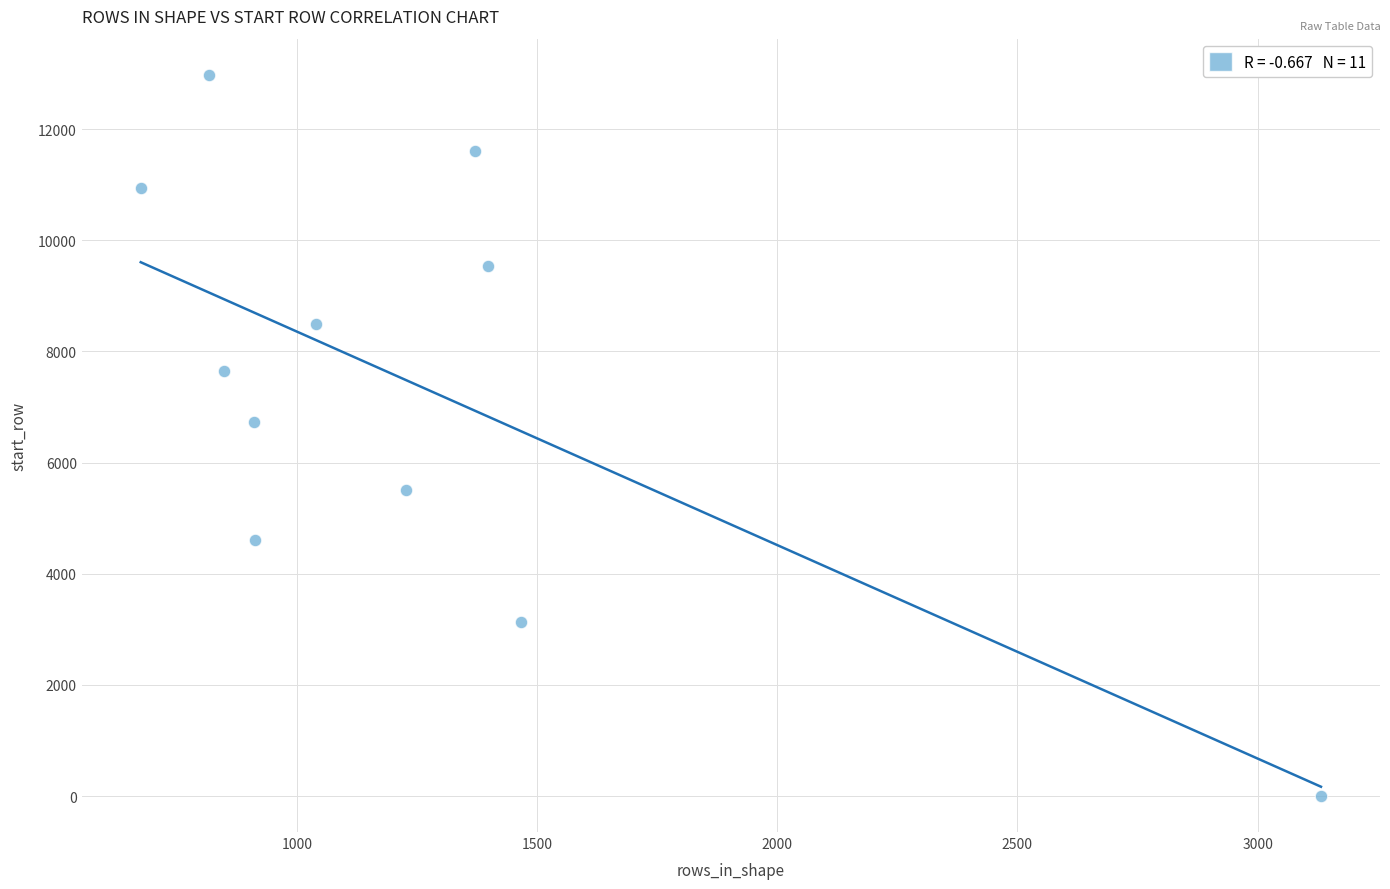

What is the average X value?

1254